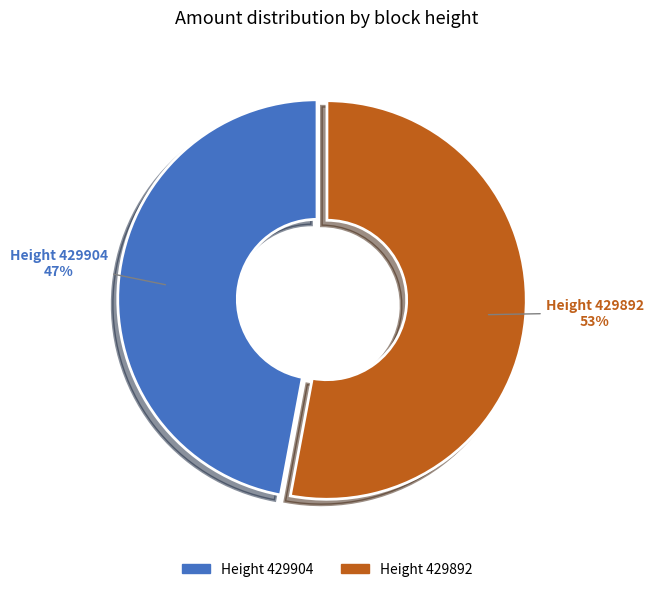

What is the change in value from Height 429904 to Height 429892?

+1